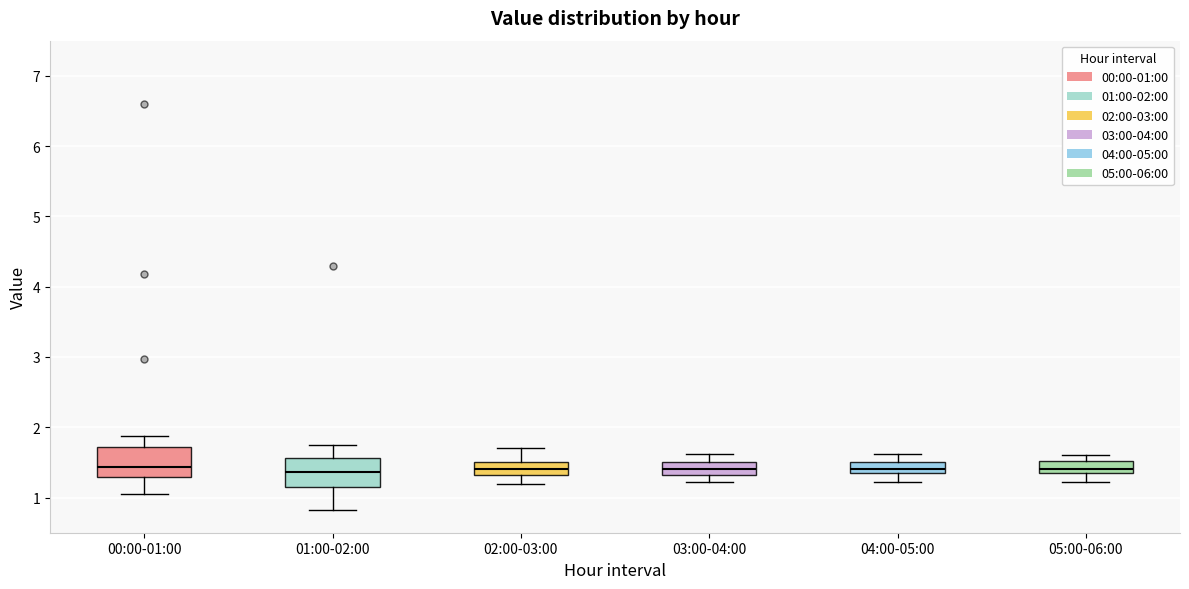

Reading left to right, transcribe this box plot: for each box, give where its median line is, the range the box spans, and where its two whiskers end, as read against the y-axis. The values are not printed on the chart, so give them approximately, as read against the axis.

00:00-01:00: median 1.4, box 1.3 to 1.7, whiskers 1.1 to 1.9
01:00-02:00: median 1.4, box 1.1 to 1.6, whiskers 0.8 to 1.8
02:00-03:00: median 1.4, box 1.3 to 1.5, whiskers 1.2 to 1.7
03:00-04:00: median 1.4, box 1.3 to 1.5, whiskers 1.2 to 1.6
04:00-05:00: median 1.4, box 1.3 to 1.5, whiskers 1.2 to 1.6
05:00-06:00: median 1.4, box 1.3 to 1.5, whiskers 1.2 to 1.6